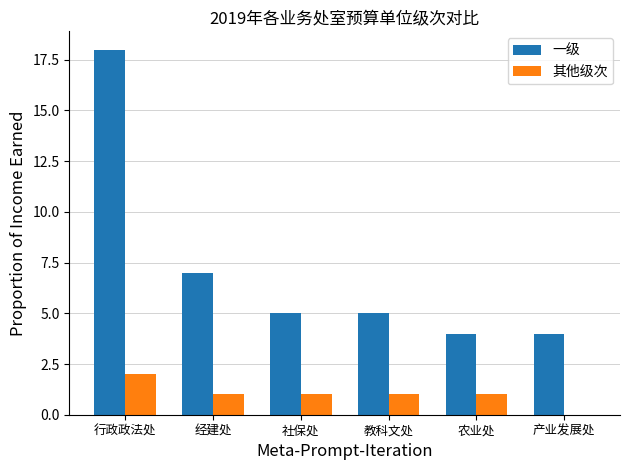

Between 行政政法处 and 教科文处, which series saw the biggest shift?

一级